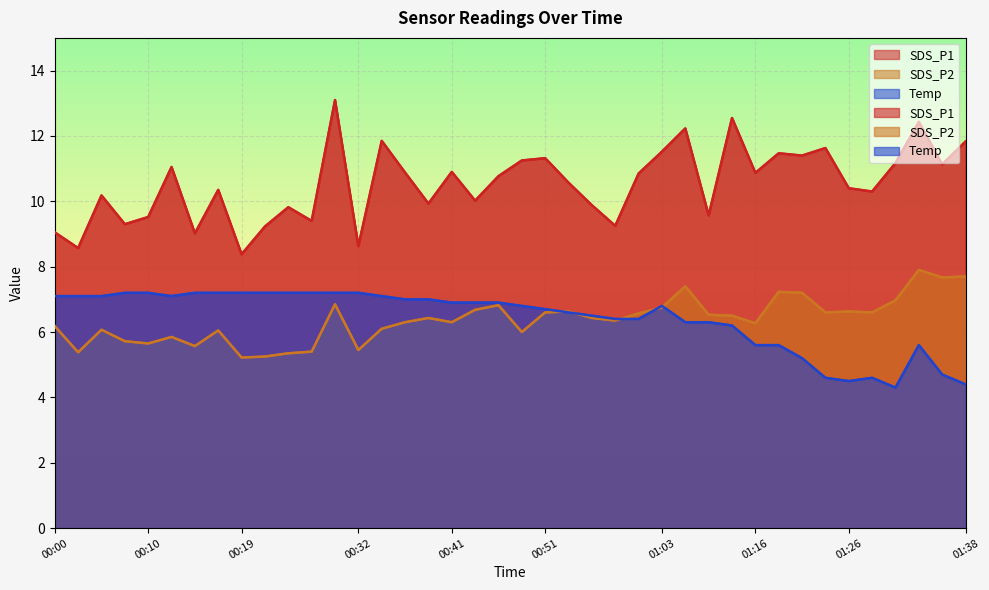

What is the minimum value for SDS_P2?

5.2